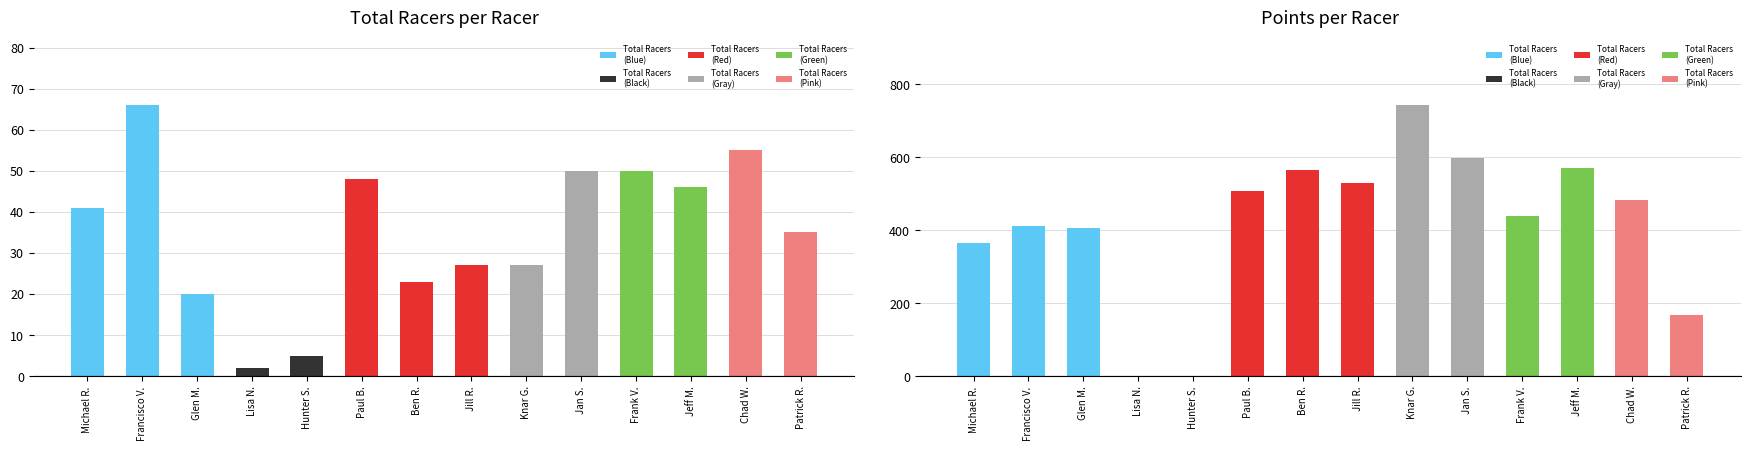

Which has a higher value, Paul B. or Jeff M.?

Paul B.